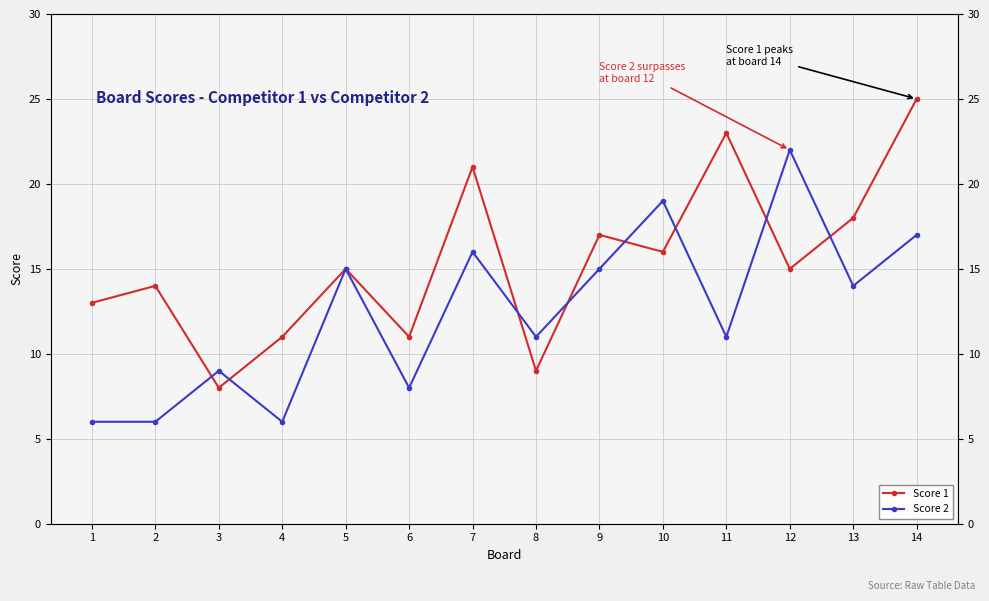

What is the value of the Score 2 point at the 5th from the left?

15